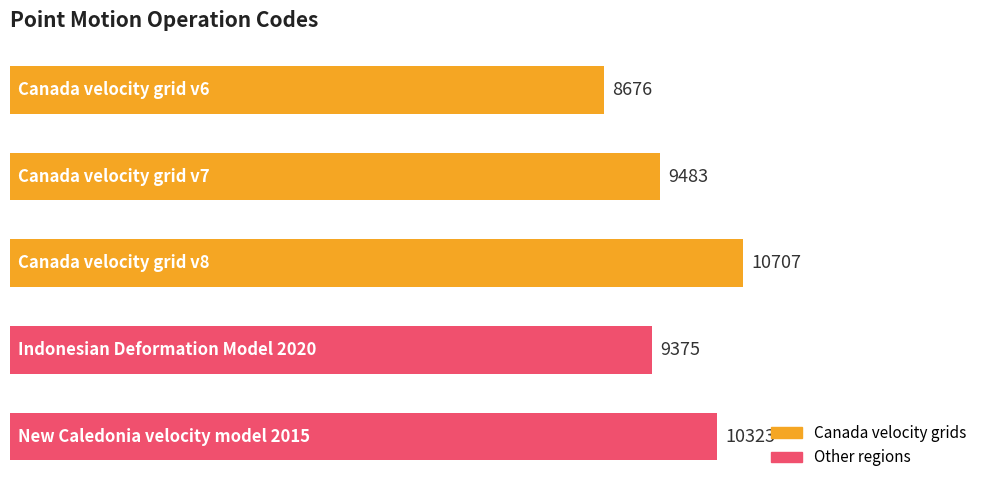

Reading top to bottom, transcribe all the data shown in this chart.

8676	9483	10707	9375	10323